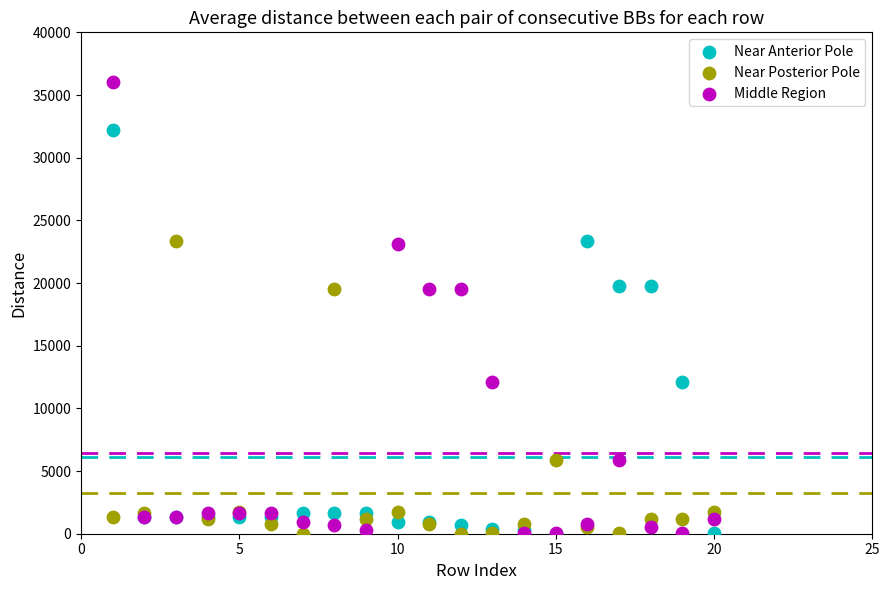

Which series has the widest spread of Y values?

Middle Region